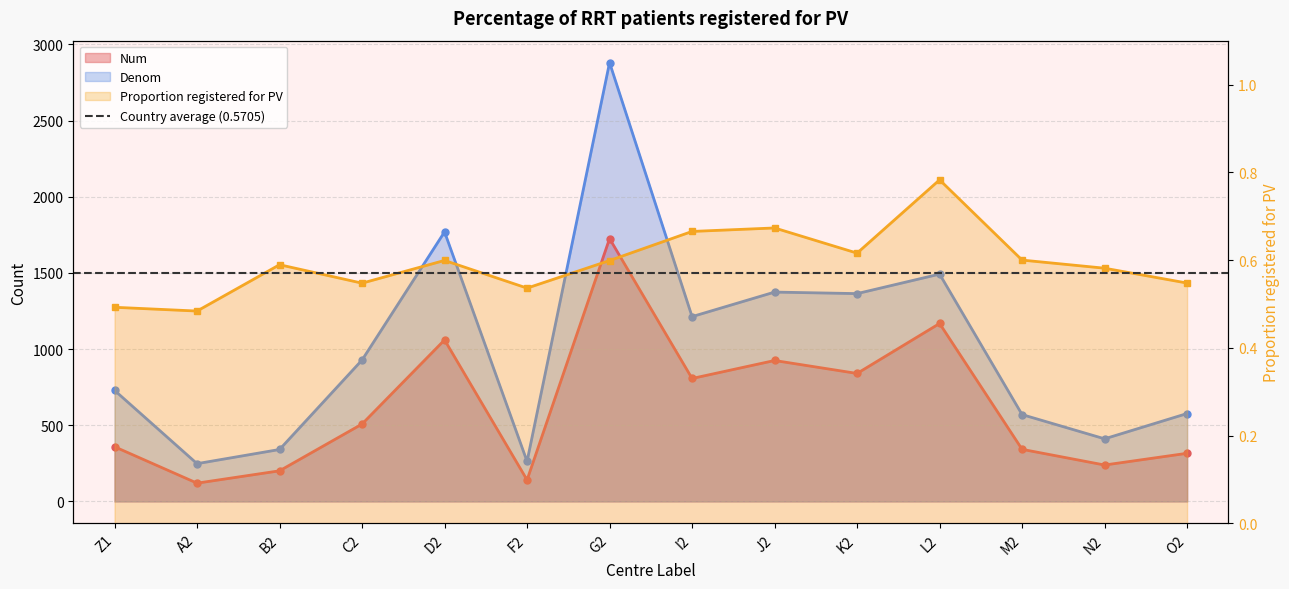

At D2, list the series in order from smallest to largest.

Proportion, Num, Denom